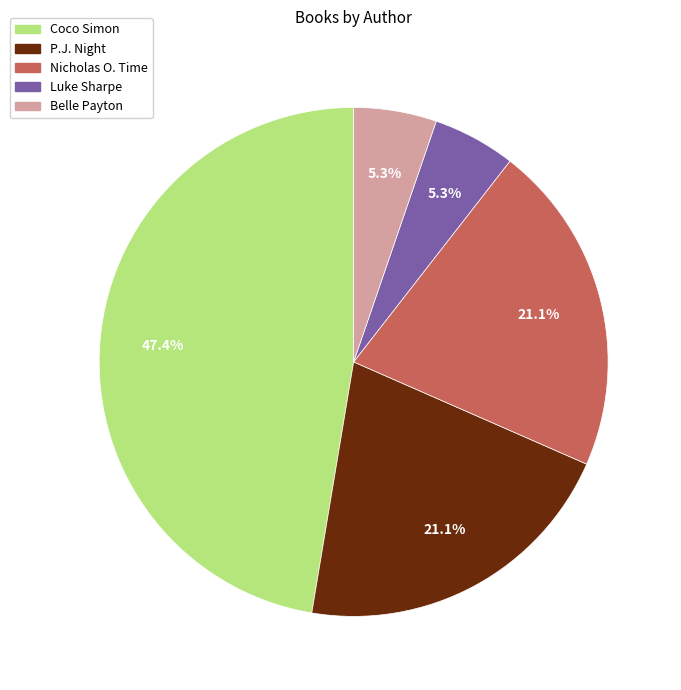

How many segments does this pie chart have?

5